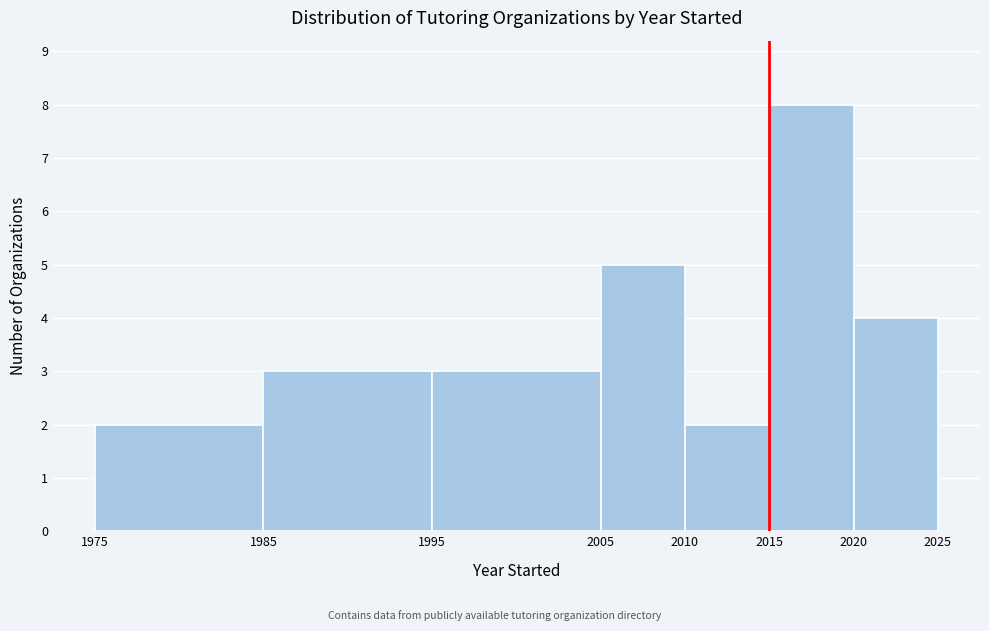

Reading left to right, transcribe this chart: for each bar, give the range it covers on the x-axis and its height. The values are not printed on the chart, so give them approximately, as read against the axis.

1975 to 1985: 2
1985 to 1995: 3
1995 to 2005: 3
2005 to 2010: 5
2010 to 2015: 2
2015 to 2020: 8
2020 to 2025: 4